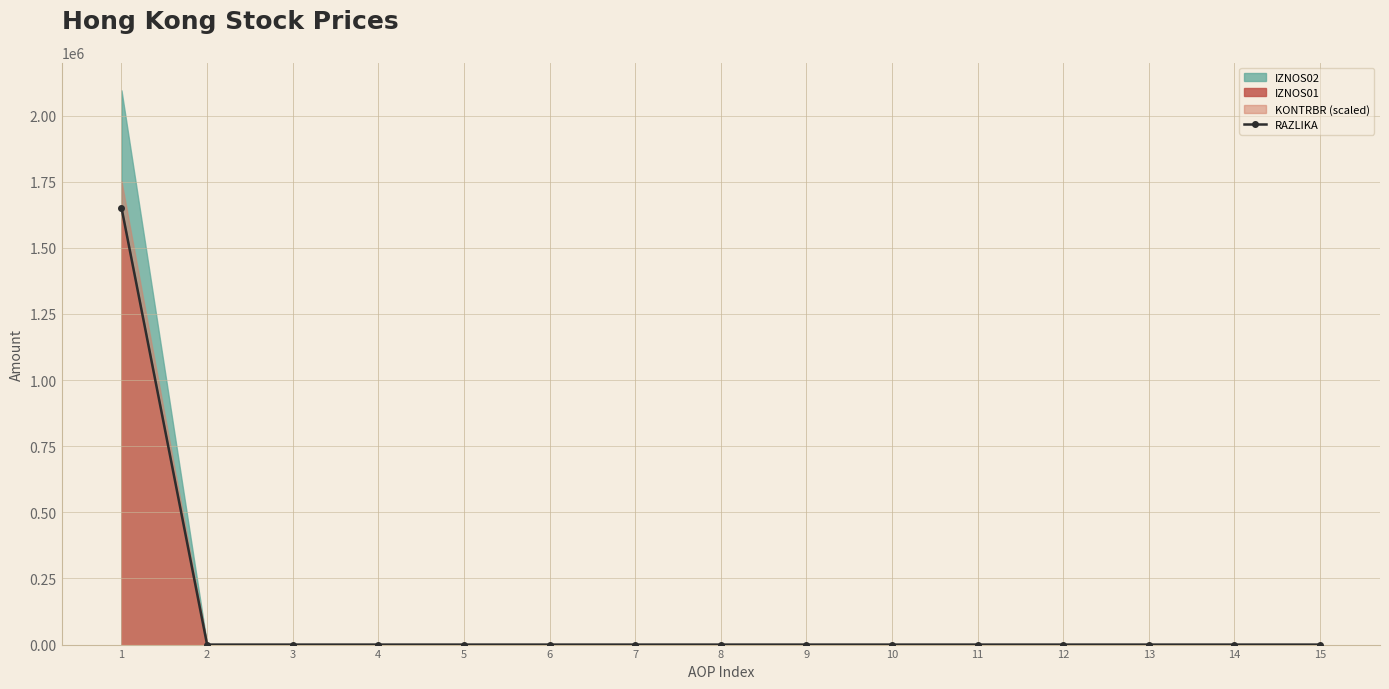

True or false: the data shows 1651666.2 at 1.

True